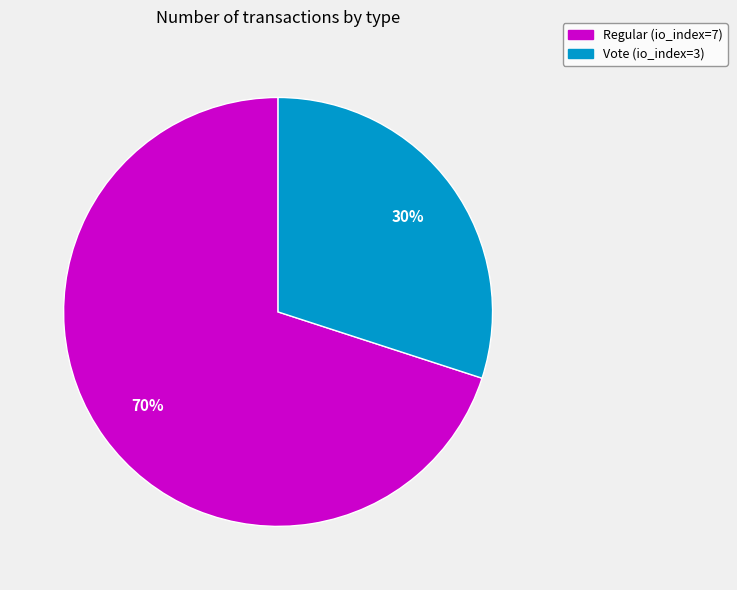

Which slice is the smallest?

Vote (io_index=3)